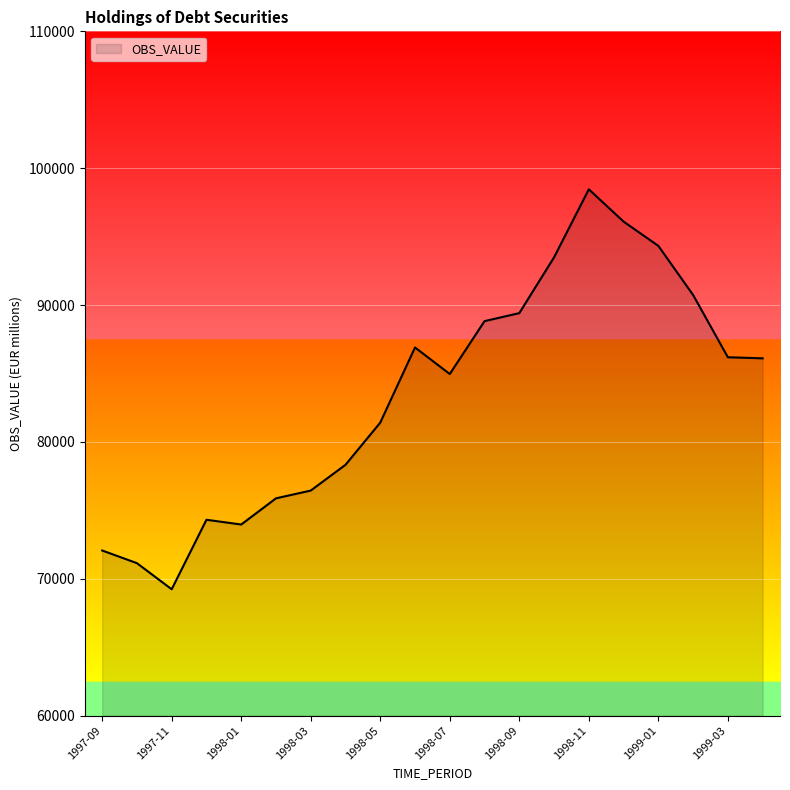

What is the maximum value shown in the chart?

98458